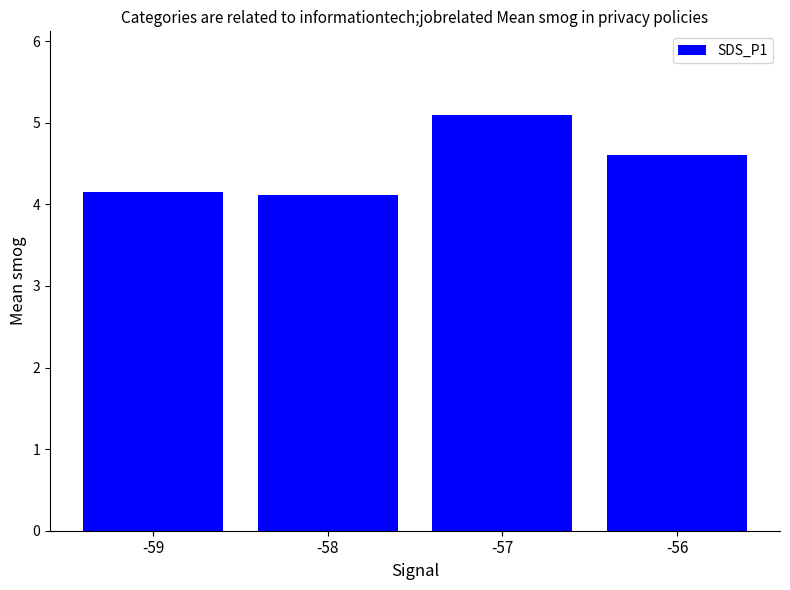

What is the ratio of the value at -57 to the value at -56?

1.1